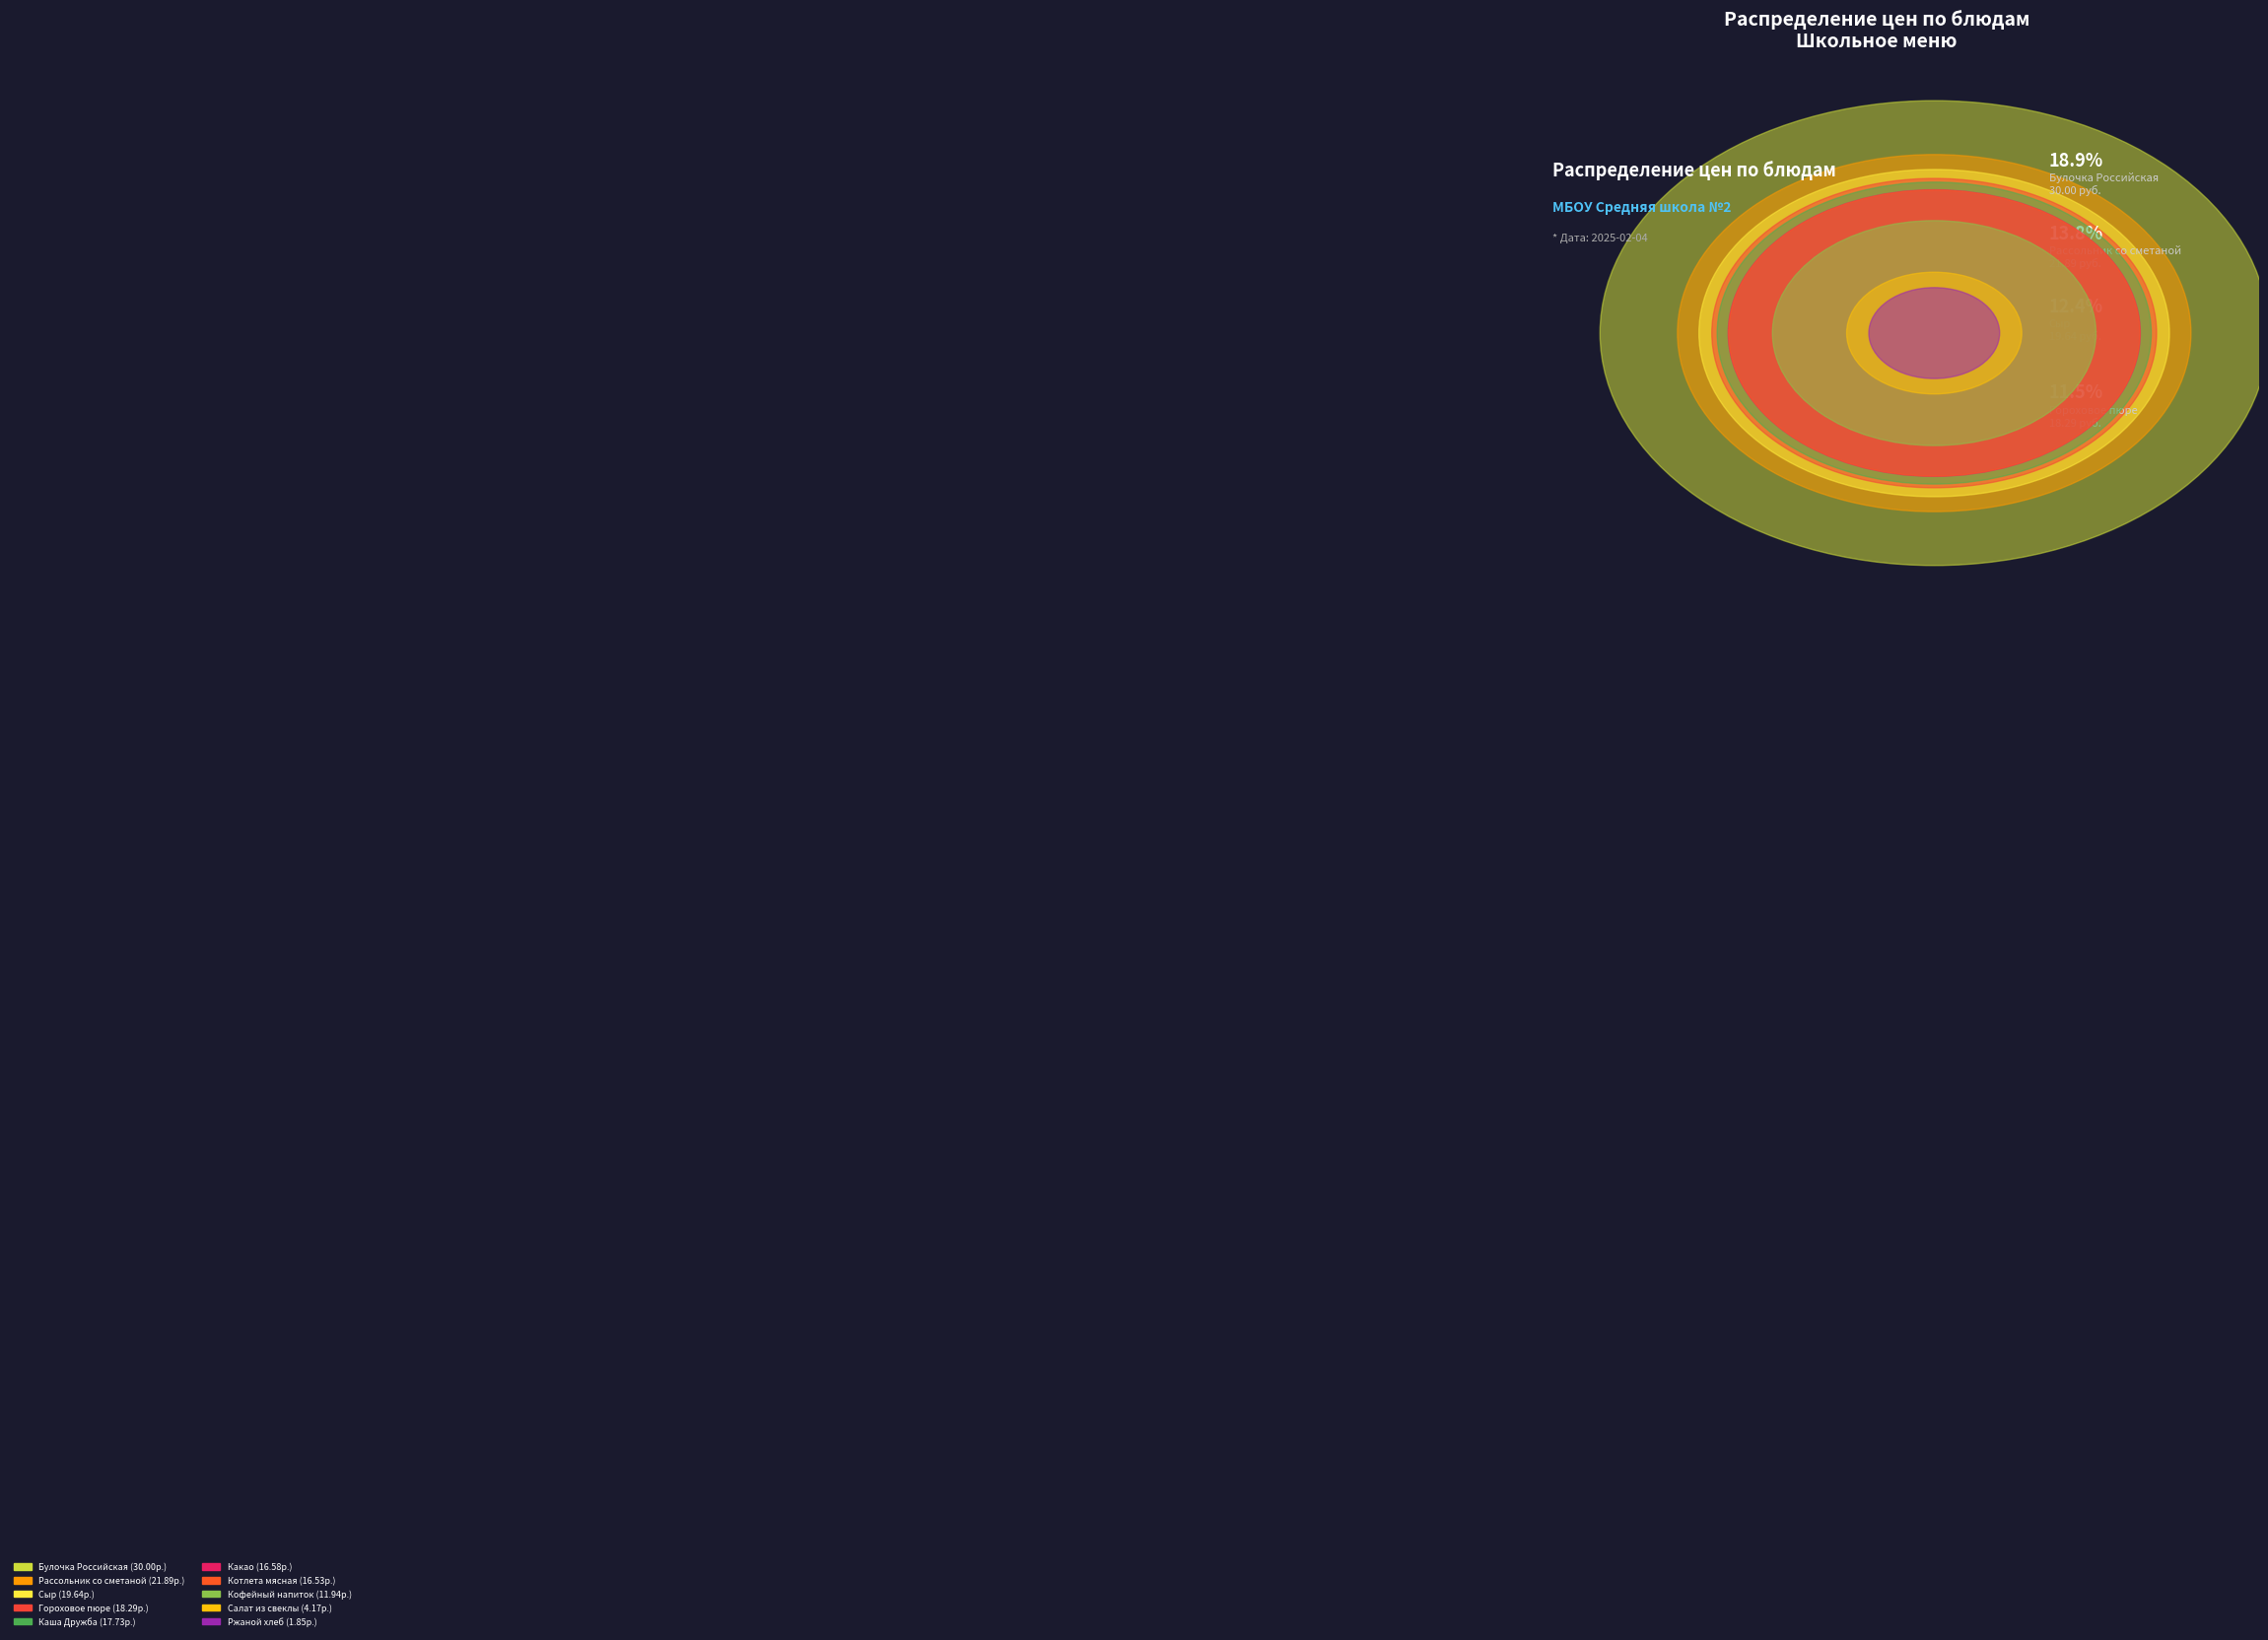

True or false: Булочка Российская accounts for 32% of the total.

False